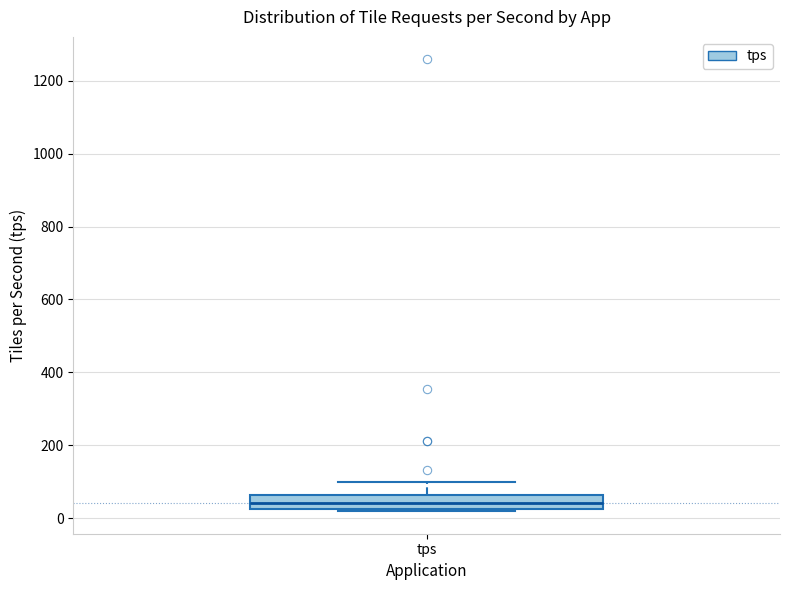

Transcribe this box plot: give where the median line is, the range the box spans, and where the two whiskers end, as read against the y-axis. The values are not printed on the chart, so give them approximately, as read against the axis.

median 40, box 20 to 60, whiskers 20 (just below the box's lower edge) to 100